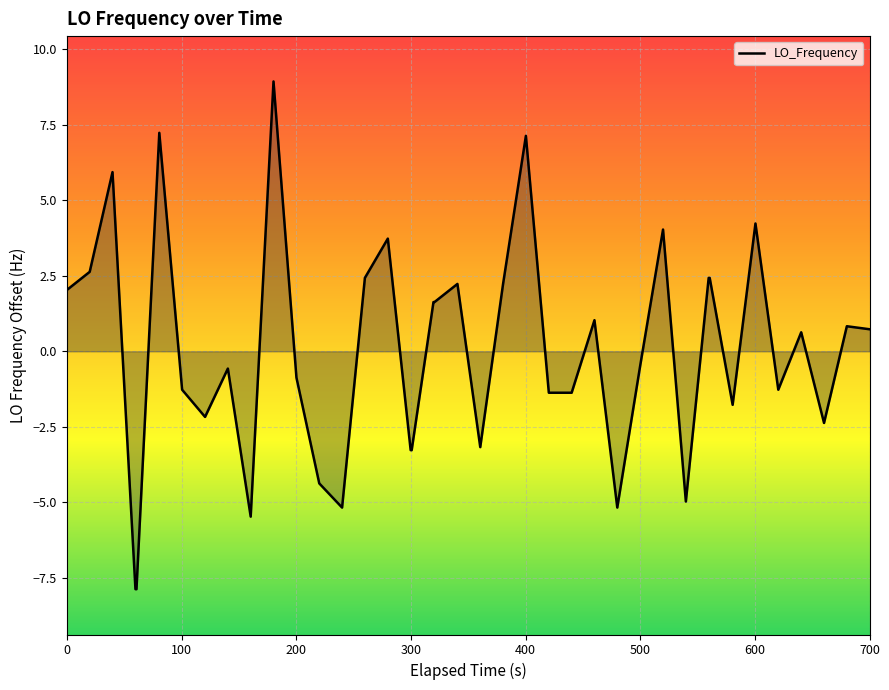

Count the number of categories in the chart.

40